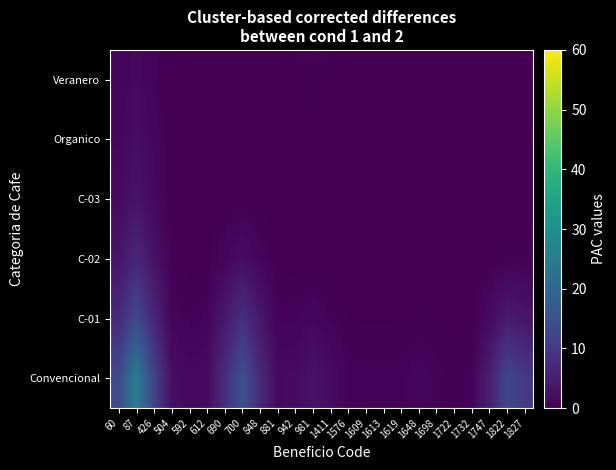

What is the total value across all series at 881?

2.4